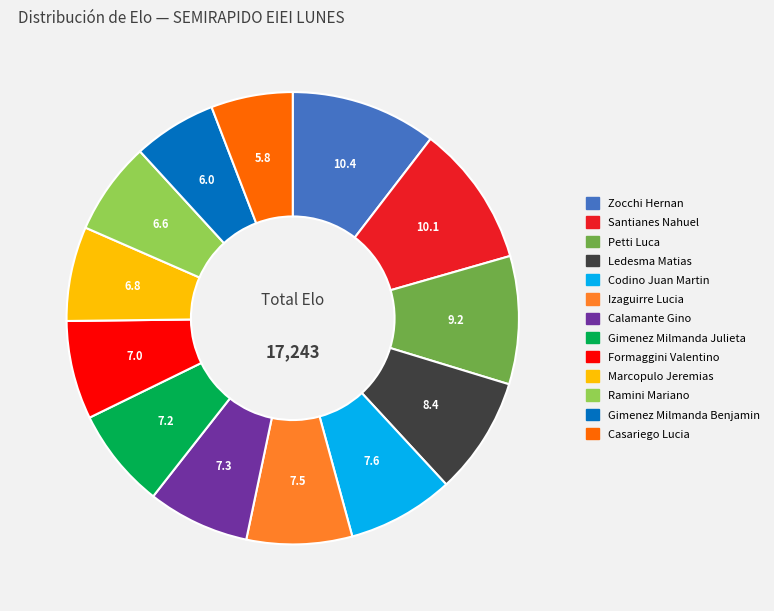

The Codino Juan Martin slice represents 15% of the pie. True or false?

False